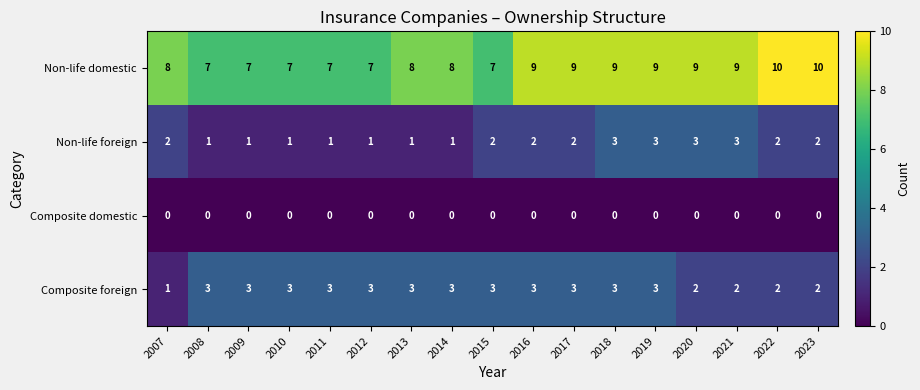

What is the difference between the maximum and second lowest values in the Non-life domestic series?

3